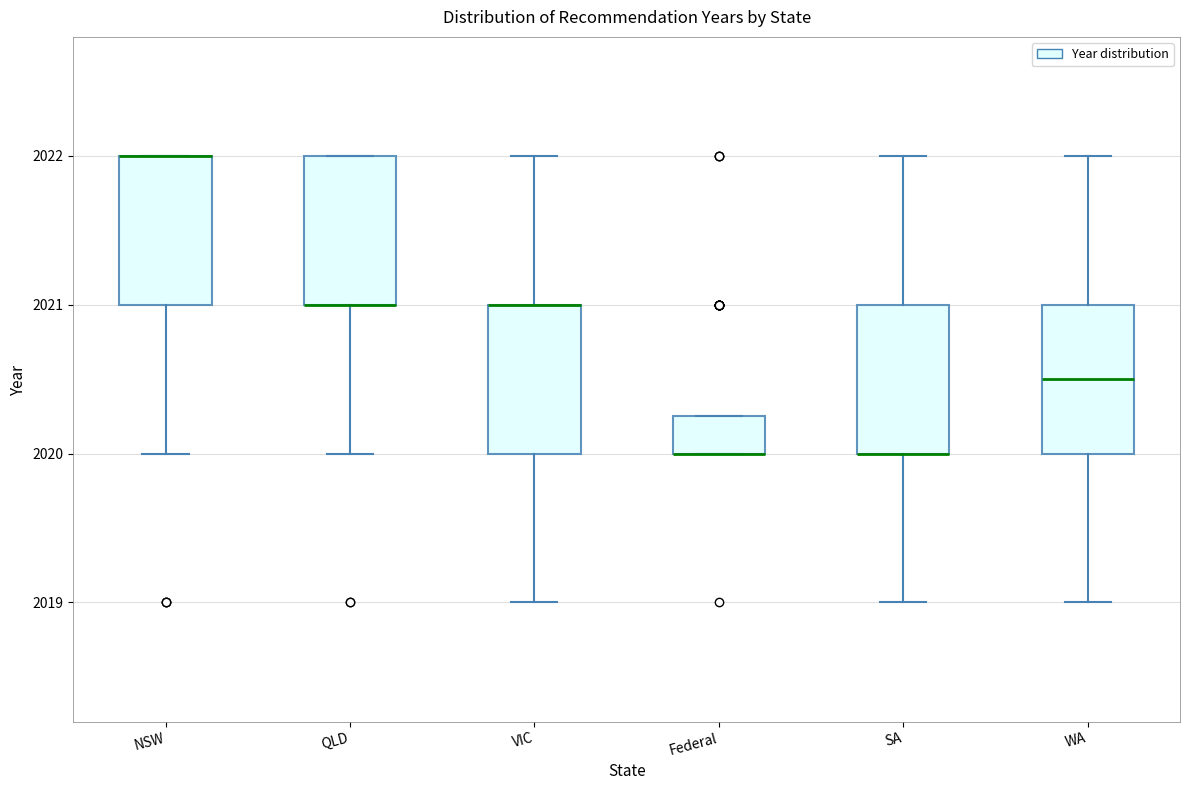

Where is the lower edge of the box for QLD on the y-axis? The values are not printed on the chart, so give them approximately, as read against the axis.

2021.0